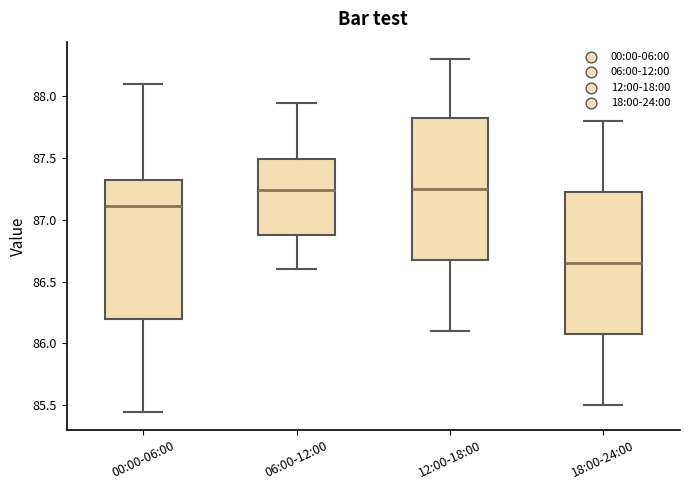

Where is the lower edge of the box for 18:00-24:00 on the y-axis? The values are not printed on the chart, so give them approximately, as read against the axis.

86.10